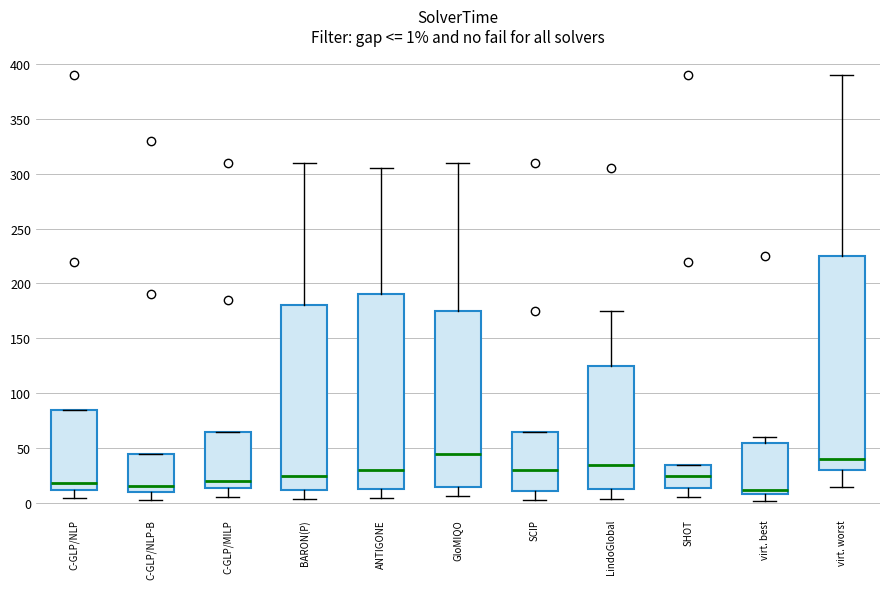

Which box has the highest median line?

GloMIQO